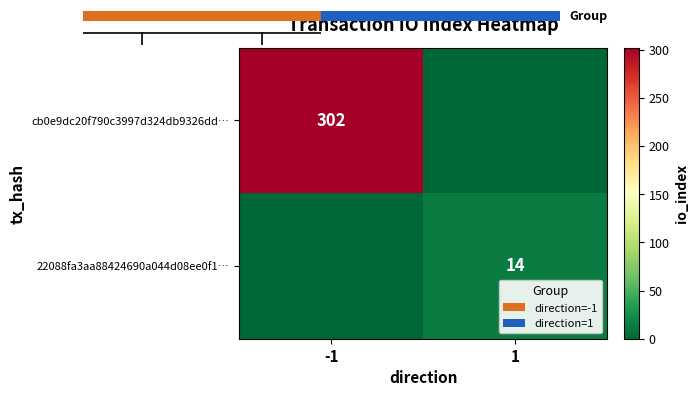

The value of 22088fa3aa88424690a044d08ee0f1… at 1 is 21. True or false?

False